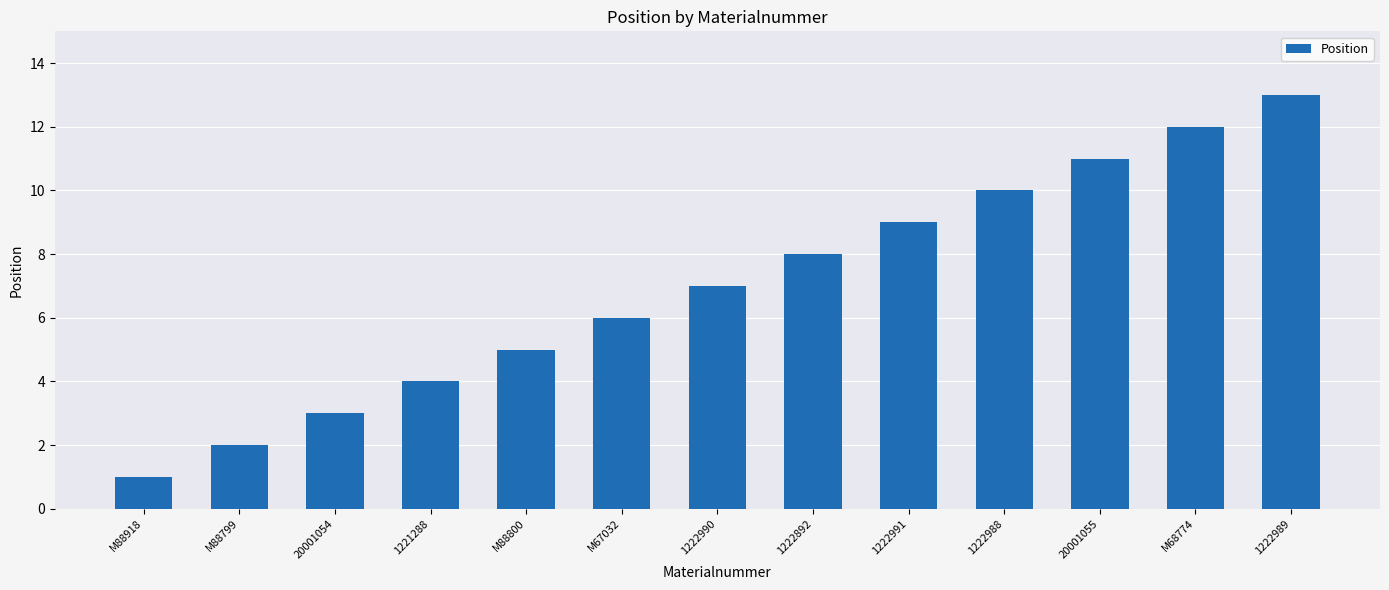

Rank the categories by value from highest to lowest.

1222989, M68774, 20001055, 1222988, 1222991, 1222892, 1222990, M67032, M88800, 1221288, 20001054, M88799, M88918